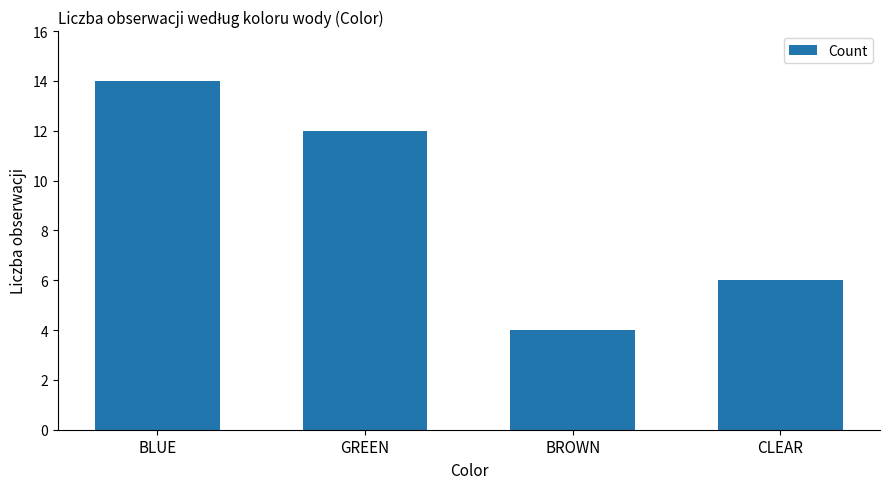

What value does the data have at BLUE, to the nearest 10?

10